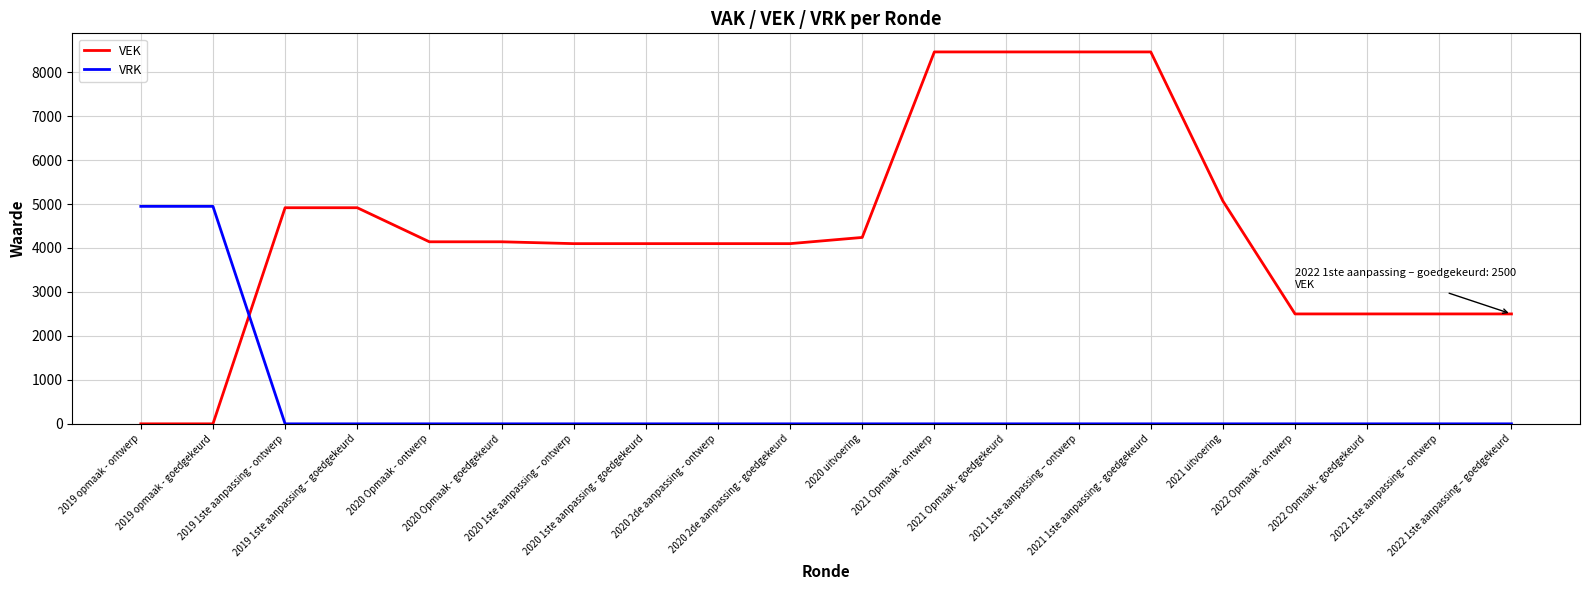

What is the difference between the VRK values at 2019 opmaak - goedgekeurd and 2019 1ste aanpassing - ontwerp?

4947